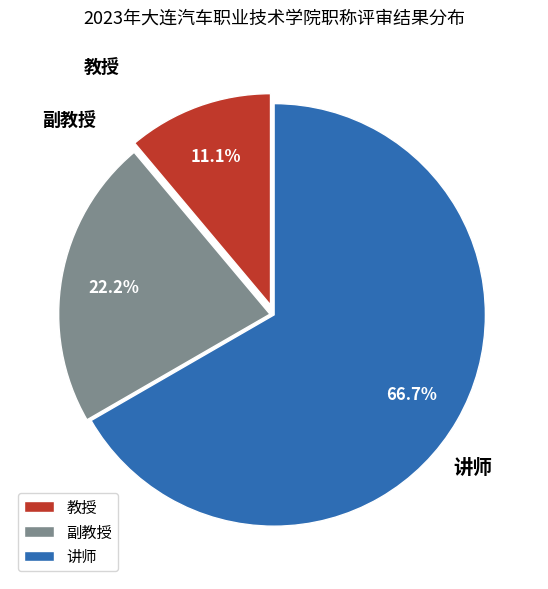

To the nearest percent, what is the combined percentage of 讲师 and 教授?

78%